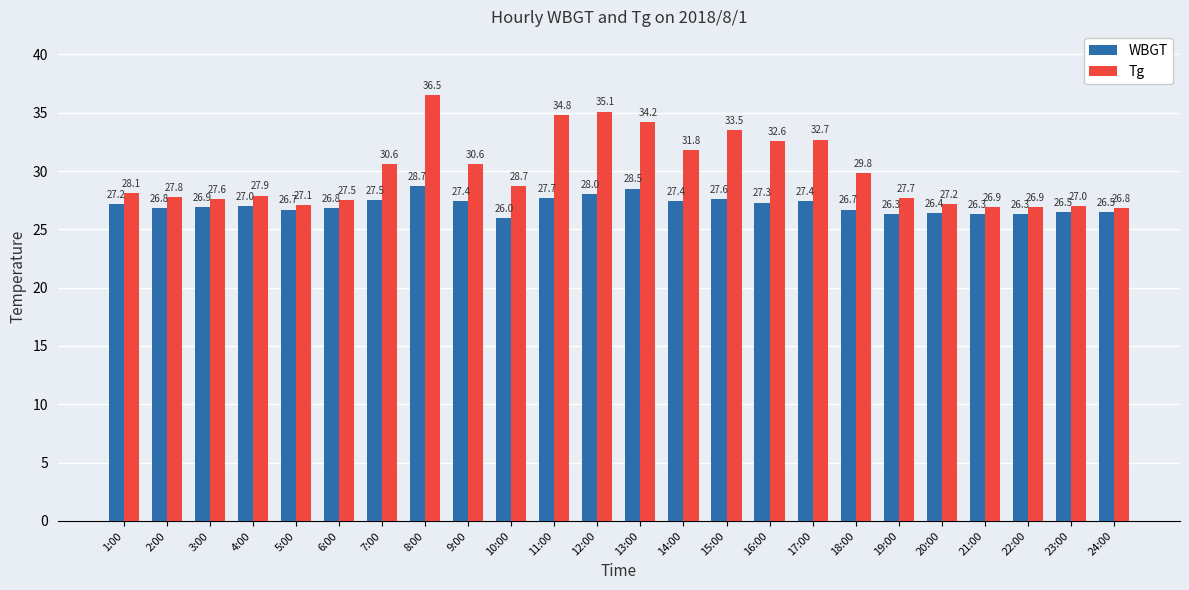

What is the average value of the WBGT series?

27.1